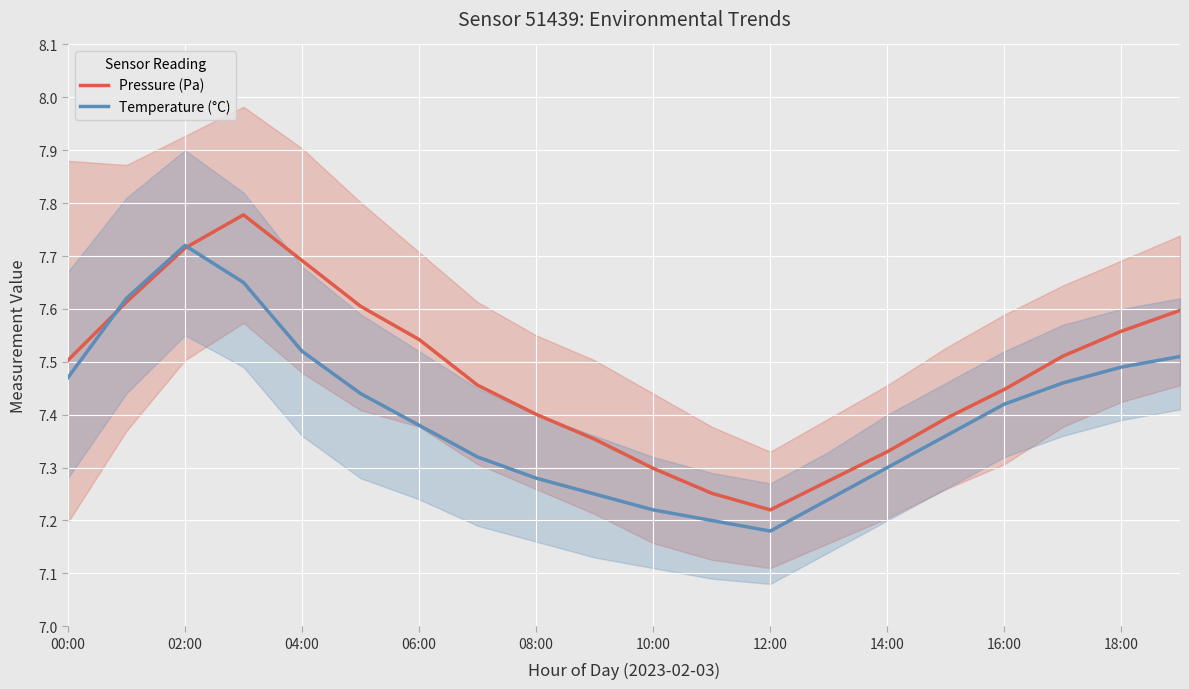

After their last crossing, which series has the higher values: Temperature (°C) or Pressure (Pa)?

Pressure (Pa)